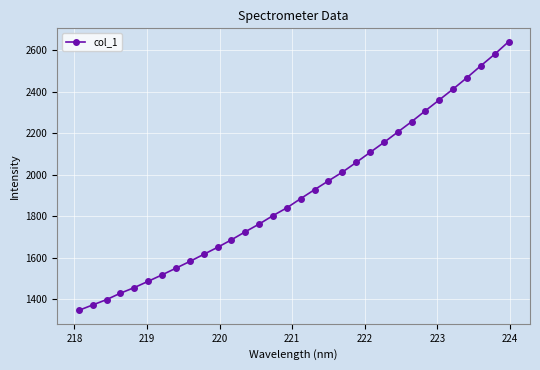

True or false: there are more than 1 points higher than both neighbors.

False